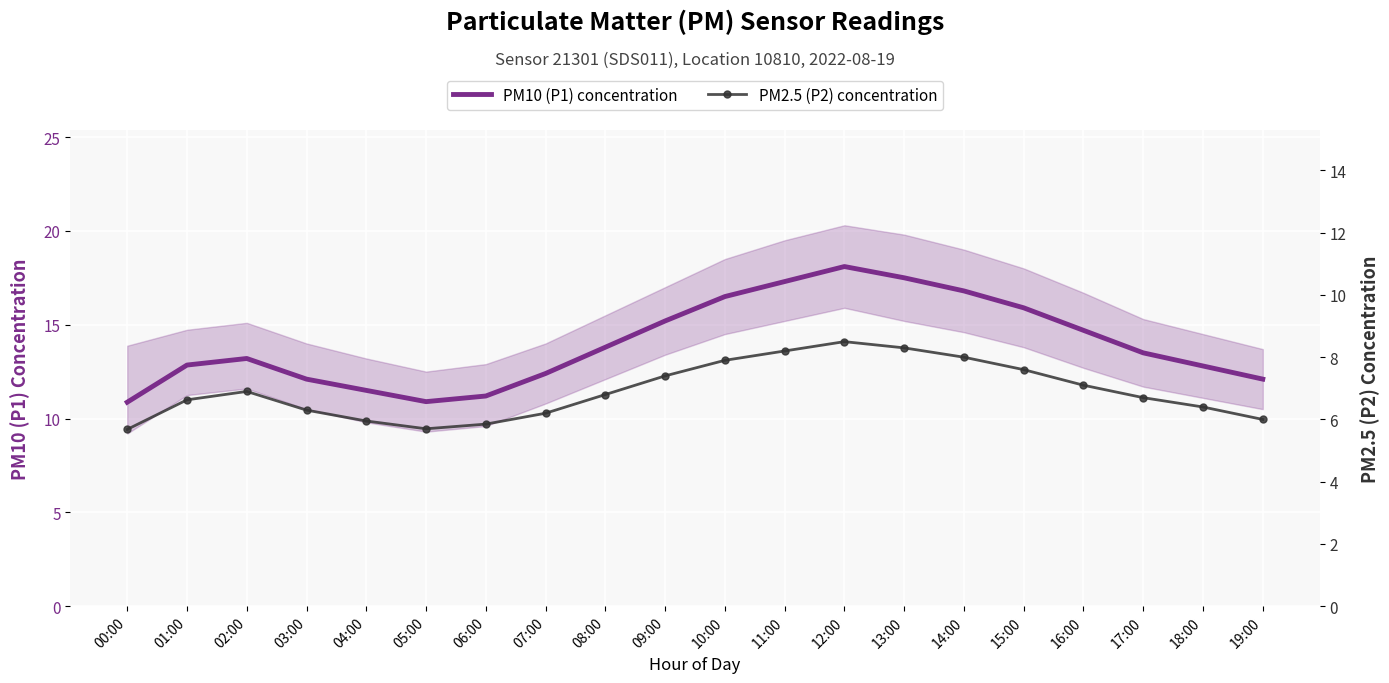

Rank the series at 08:00 from lowest to highest value.

PM2.5 (P2) concentration, PM10 (P1) concentration